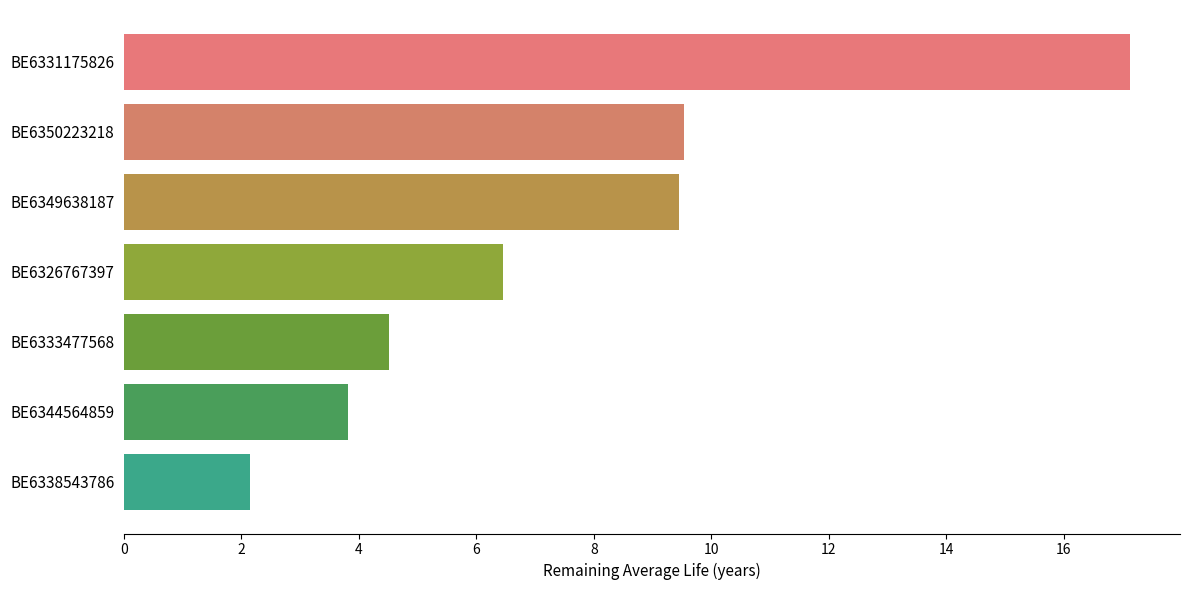

The chart shows a value of 17.1 at BE6331175826. True or false?

True